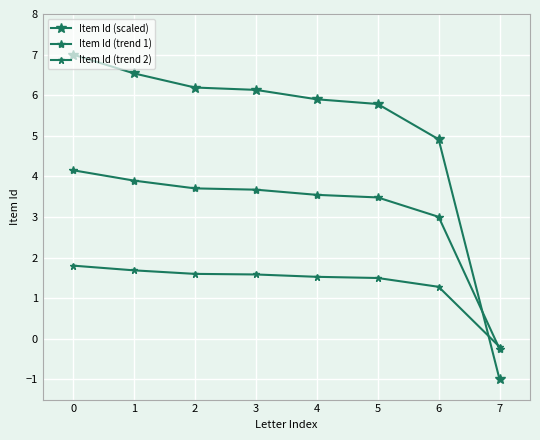

What is the sum of all Item Id (trend 2) values?

10.8